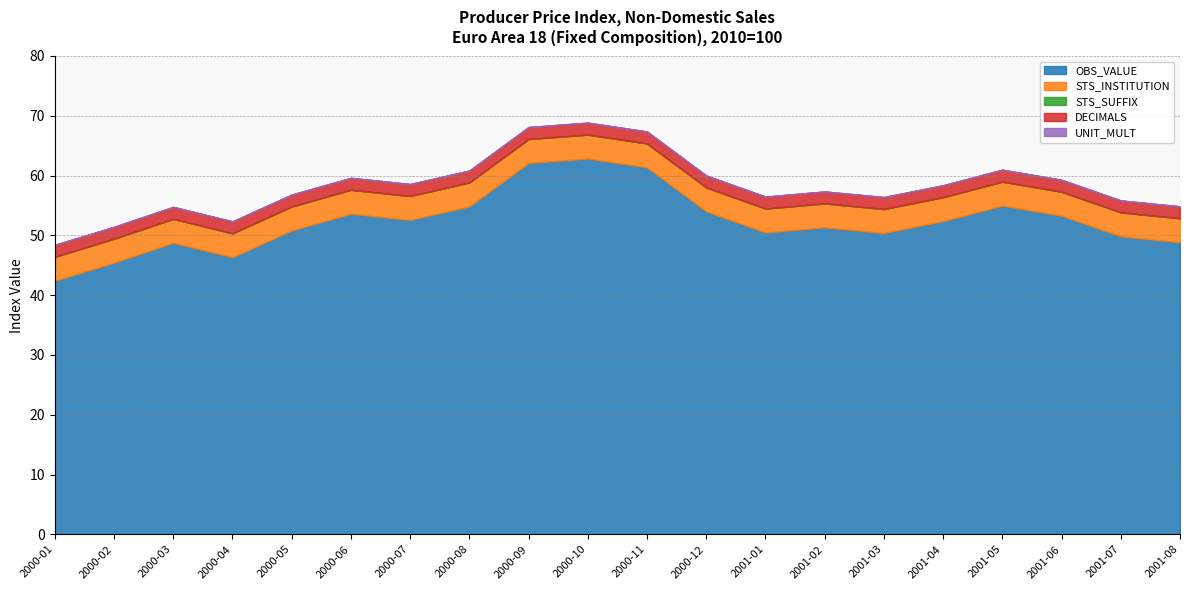

Reading right to left, what are all the values shown in this chart?

OBS_VALUE: 48.9	49.8	53.3	55.0	52.4	50.4	51.3	50.5	54.0	61.4	62.9	62.1	54.8	52.6	53.6	50.8	46.3	48.8	45.4	42.4
STS_INSTITUTION: 4.0	4.0	4.0	4.0	4.0	4.0	4.0	4.0	4.0	4.0	4.0	4.0	4.0	4.0	4.0	4.0	4.0	4.0	4.0	4.0
STS_SUFFIX: 0.0	0.0	0.0	0.0	0.0	0.0	0.0	0.0	0.0	0.0	0.0	0.0	0.0	0.0	0.0	0.0	0.0	0.0	0.0	0.0
DECIMALS: 2.0	2.0	2.0	2.0	2.0	2.0	2.0	2.0	2.0	2.0	2.0	2.0	2.0	2.0	2.0	2.0	2.0	2.0	2.0	2.0
UNIT_MULT: 0.0	0.0	0.0	0.0	0.0	0.0	0.0	0.0	0.0	0.0	0.0	0.0	0.0	0.0	0.0	0.0	0.0	0.0	0.0	0.0